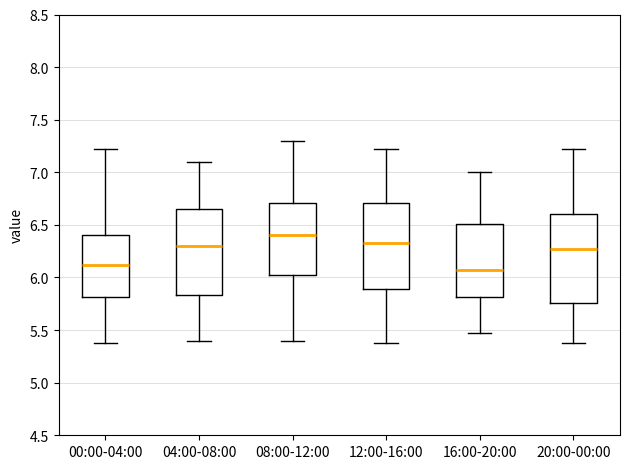

Where does the lower whisker of the box for 08:00-12:00 end on the y-axis? The values are not printed on the chart, so give them approximately, as read against the axis.

5.40